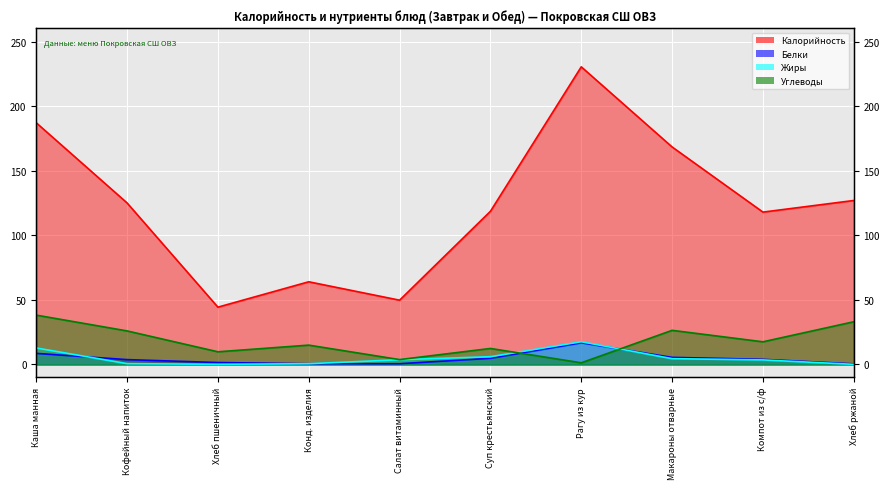

What is the label of the 8th point from the left?

Макароны отварные